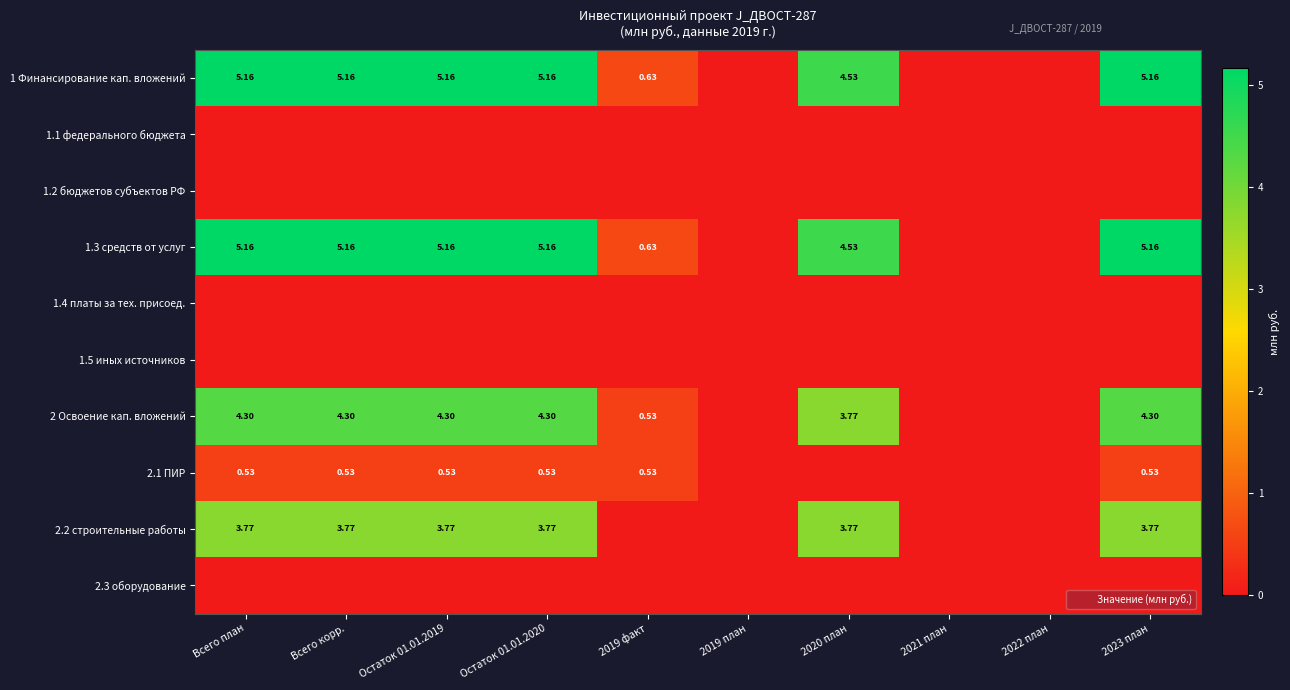

How many series are shown in this chart?

10